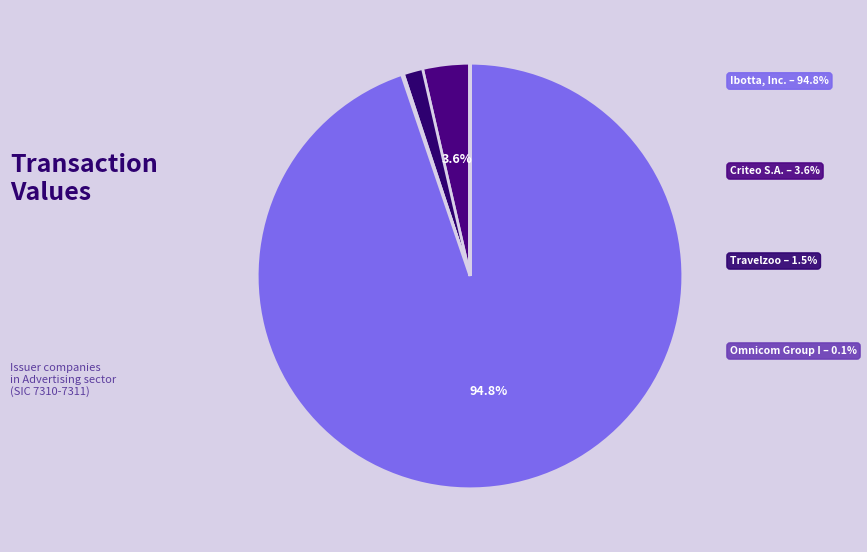

How many slices are in this pie chart?

8